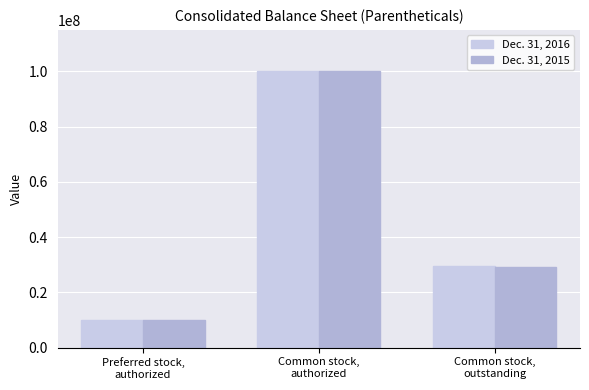

What is the maximum value for Dec. 31, 2015?

100000000